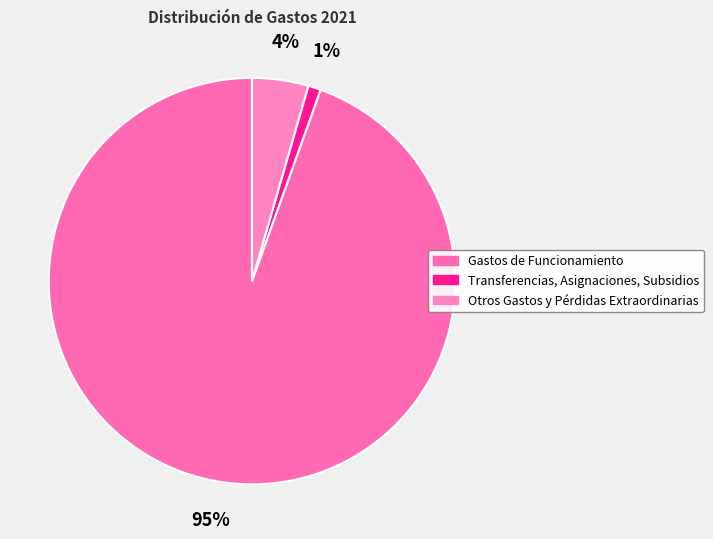

The Otros Gastos y Pérdidas Extraordinarias slice represents 4% of the pie. True or false?

True